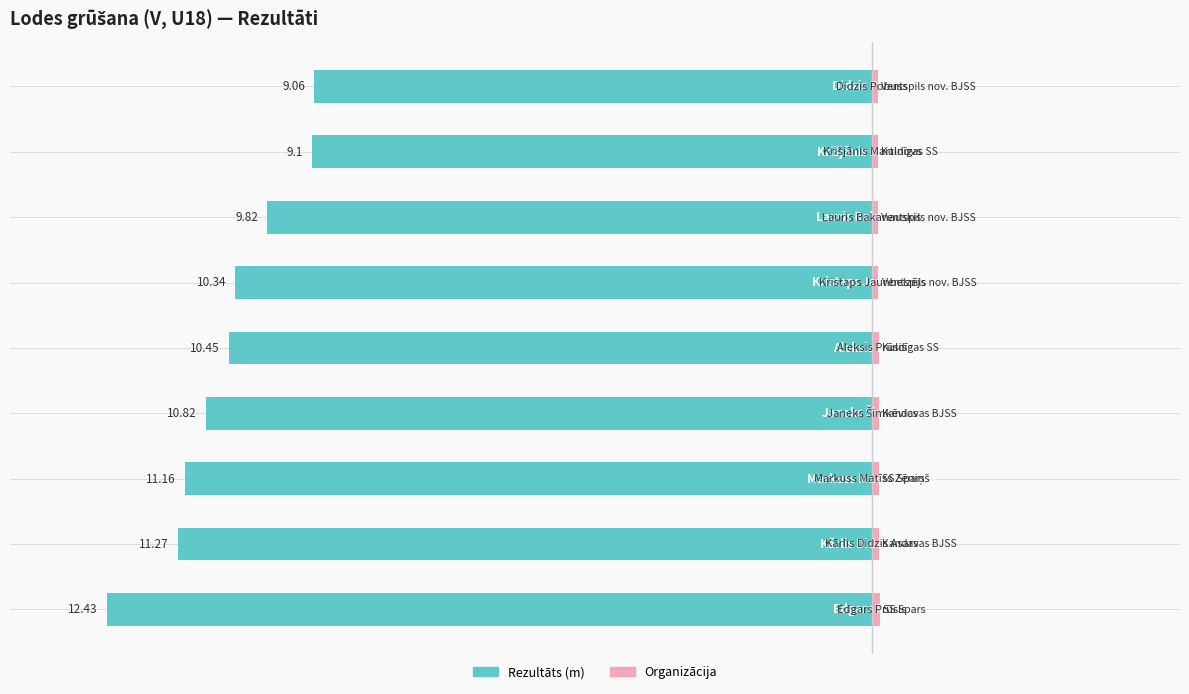

True or false: Rezultāts (m) has a value of -11.9 at 2.5.

False